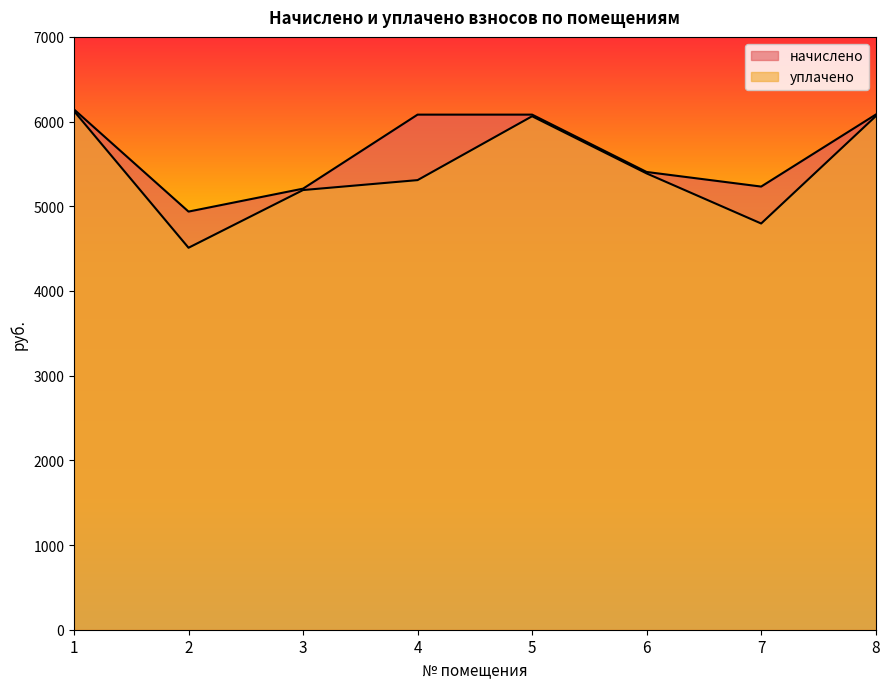

What is the difference between the уплачено values at 8 and 2?

1552.7